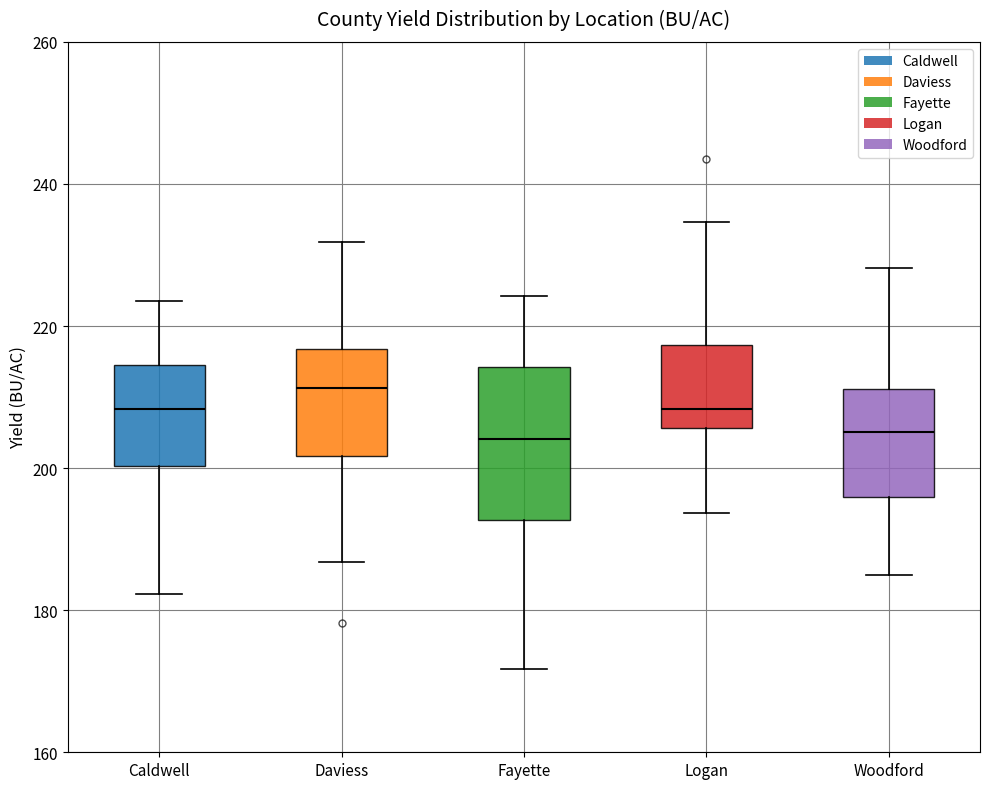

Reading left to right, read every box against the y-axis: the position of its median line, the range the box covers, and the ends of its whiskers. The values are not printed on the chart, so give them approximately, as read against the axis.

Caldwell: median 208, box 200 to 214, whiskers 182 to 224
Daviess: median 212, box 202 to 216, whiskers 186 to 232
Fayette: median 204, box 192 to 214, whiskers 172 to 224
Logan: median 208, box 206 to 218, whiskers 194 to 234
Woodford: median 206, box 196 to 212, whiskers 184 to 228